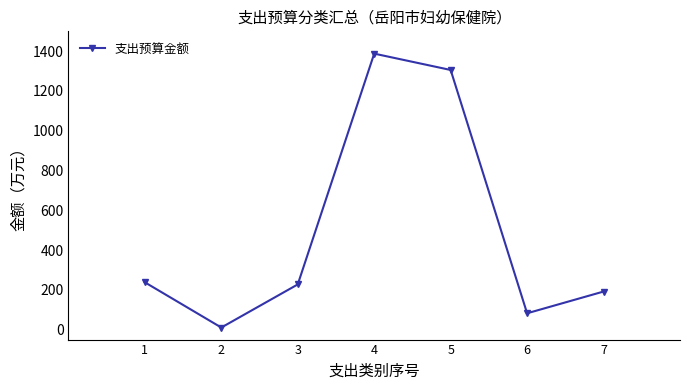

Approximately how many times larger is the value at 5 compared to 3?

5.7